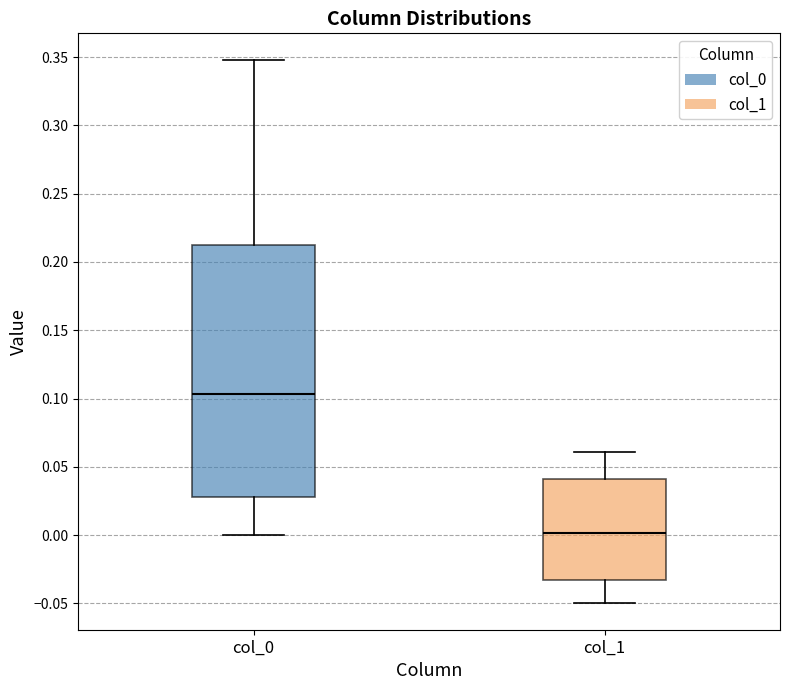

Comparing the boxes themselves (not the whiskers), which one is the tallest?

col_0